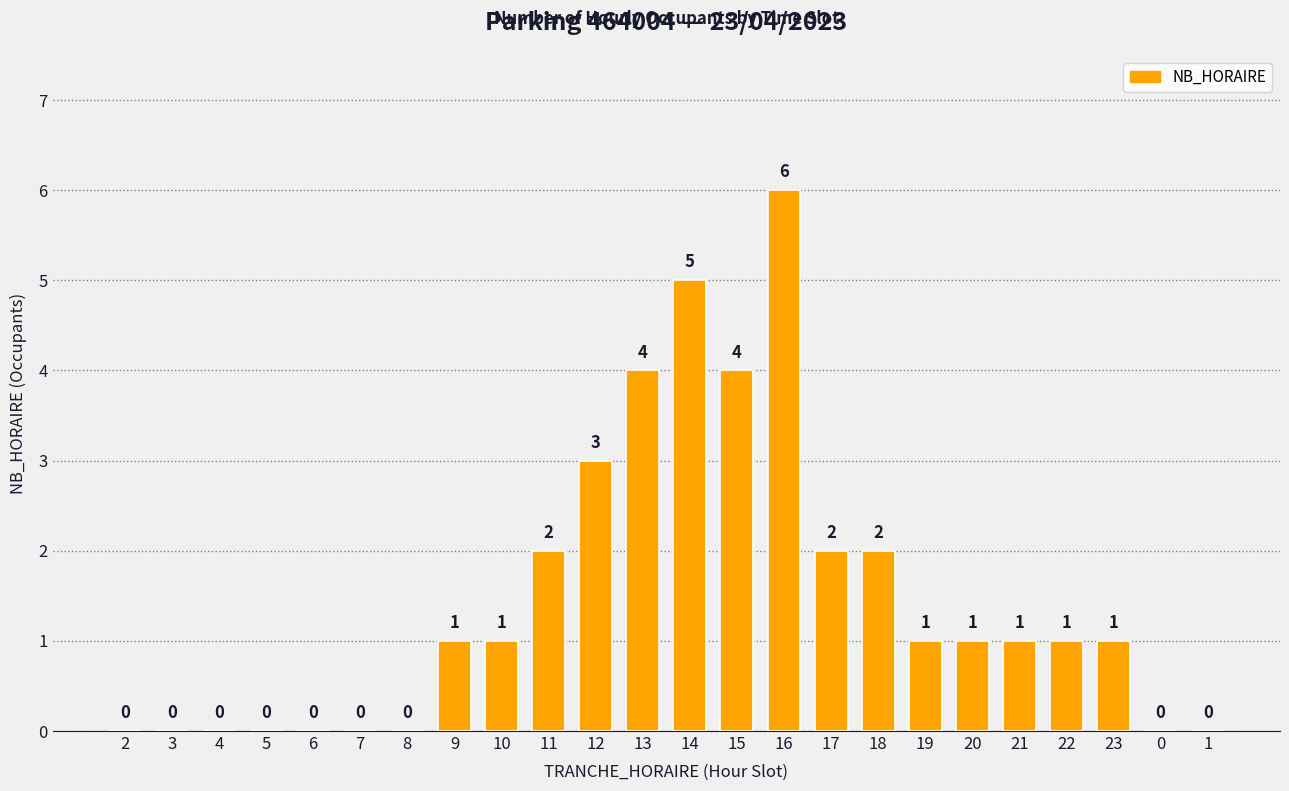

What is the maximum value shown in the chart?

6